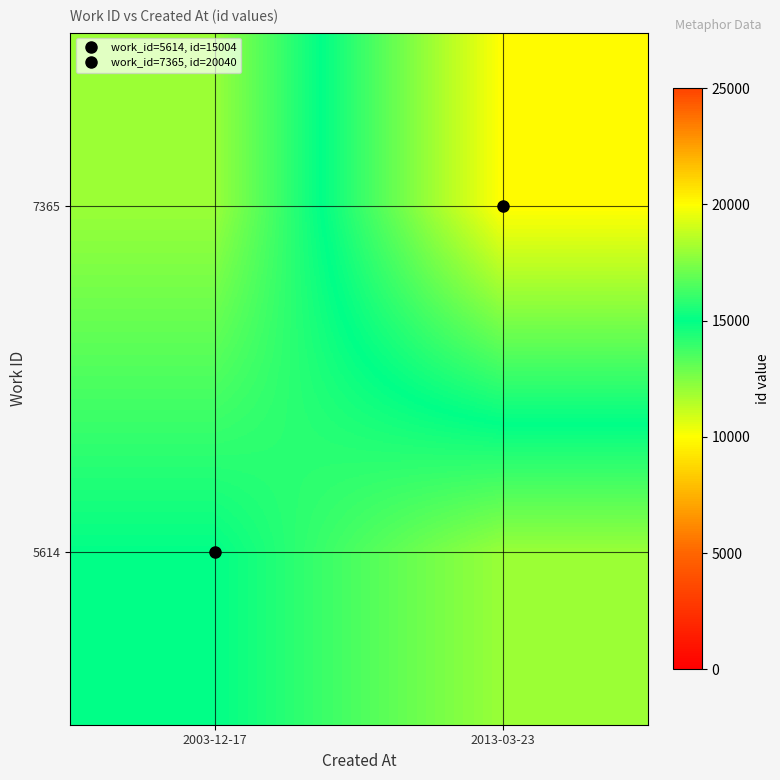

Reading right to left, extract all data points from this chart.

5614: 2013-03-23=12000	2003-12-17=15004
7365: 2013-03-23=20040	2003-12-17=12000